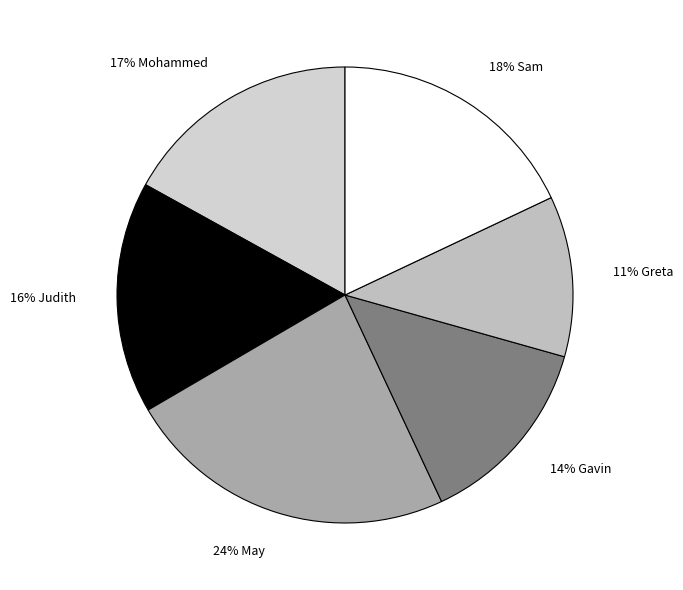

Which has a higher value, 17% Mohammed or 24% May?

24% May